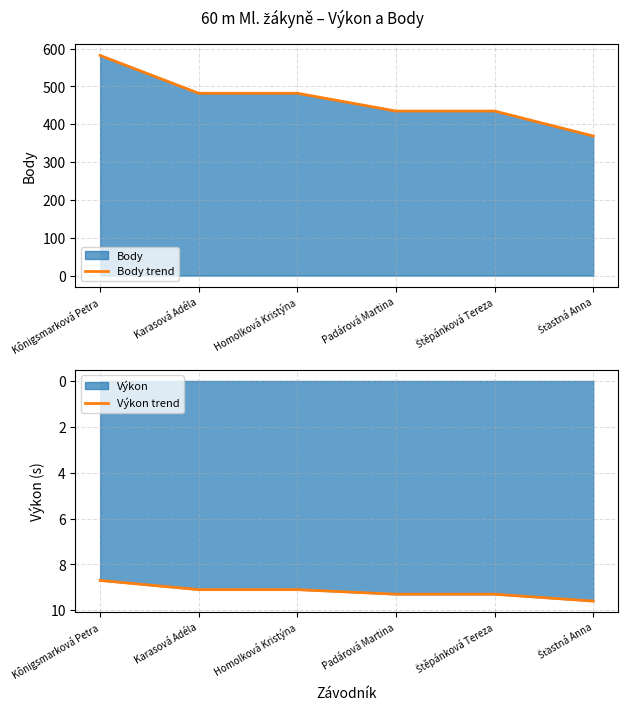

How many lines are shown in the chart?

2